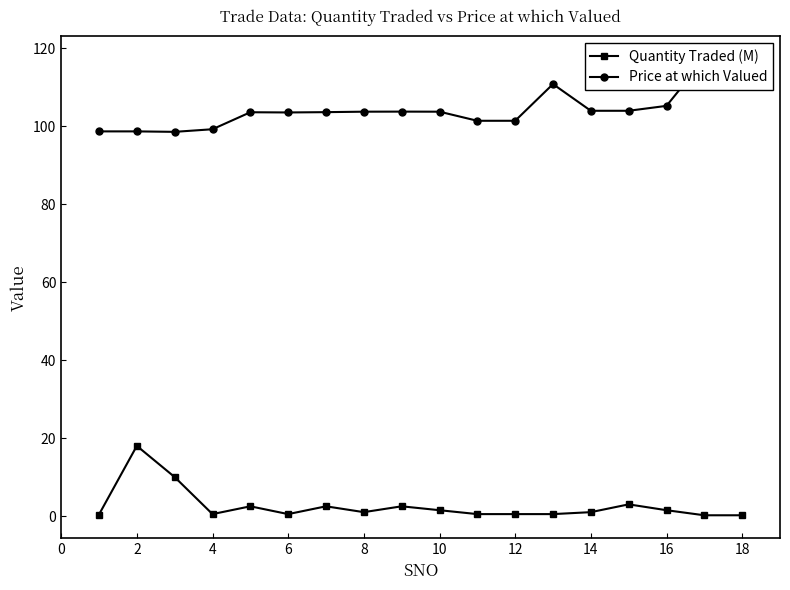

What is the average value of the Quantity Traded (M) series?

2.6